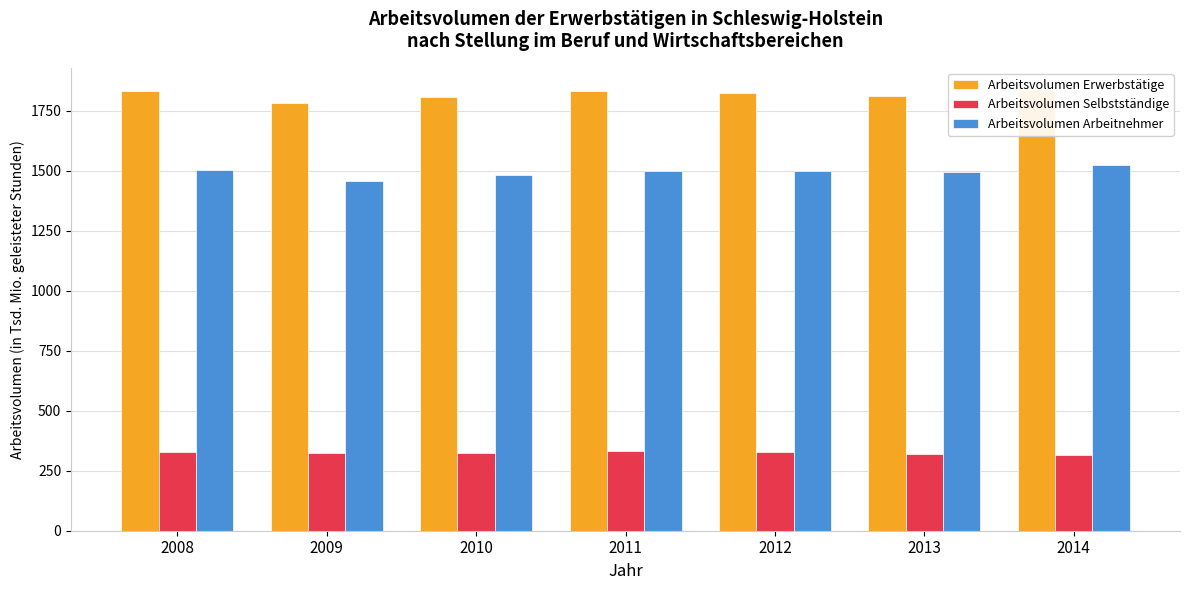

What is the difference between the highest and lowest values at 2013?

1493.1